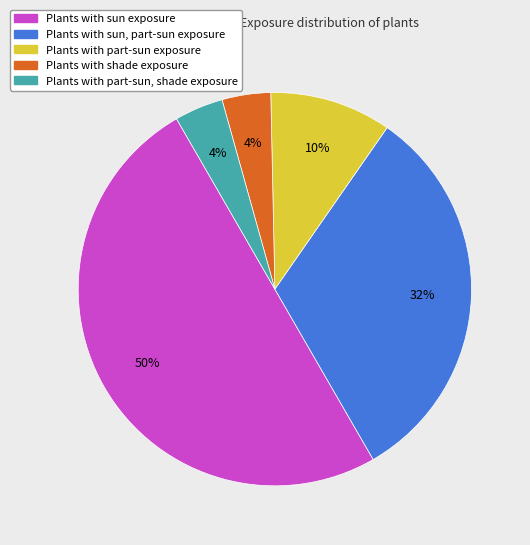

Is the sum of Plants with sun exposure and Plants with part-sun exposure greater than half?

Yes